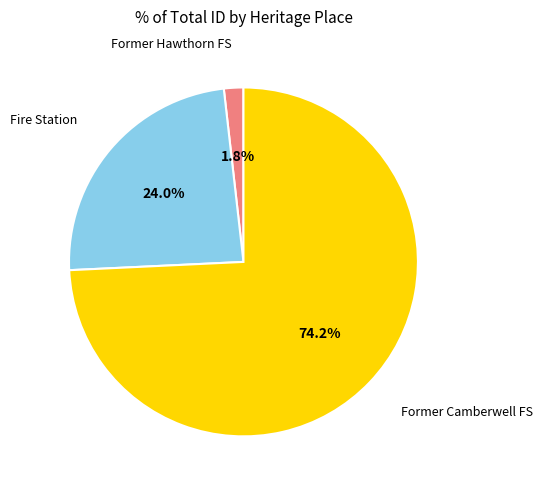

Count the number of slices in the pie.

3